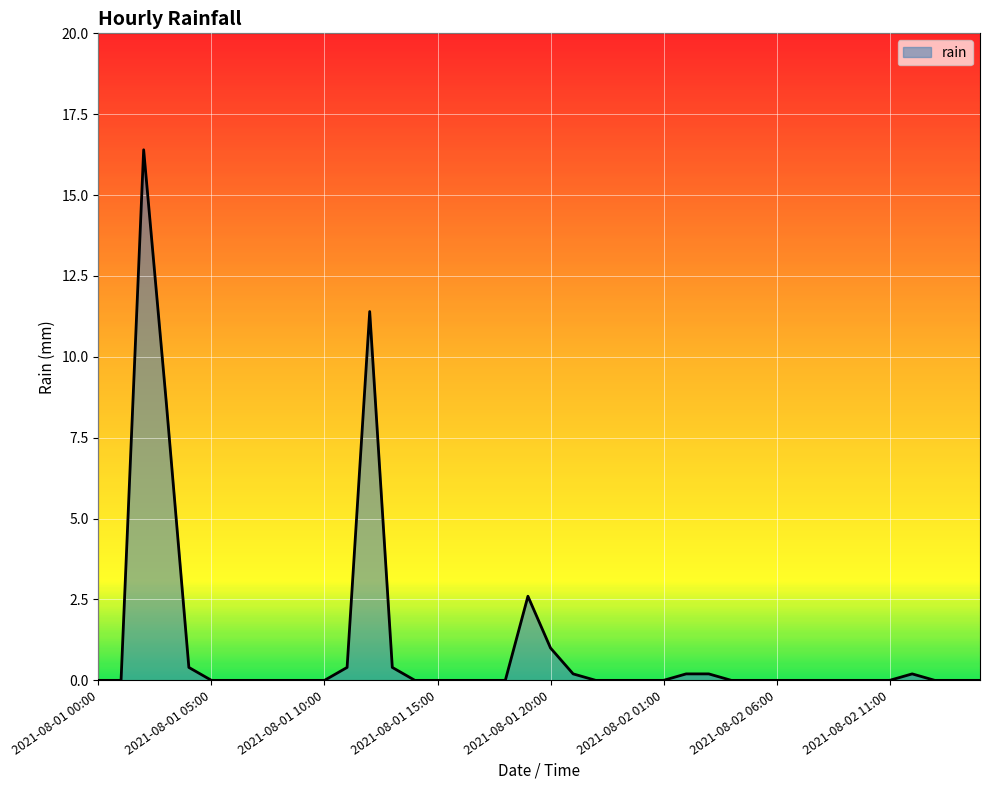

What is the sum of all values?

42.0